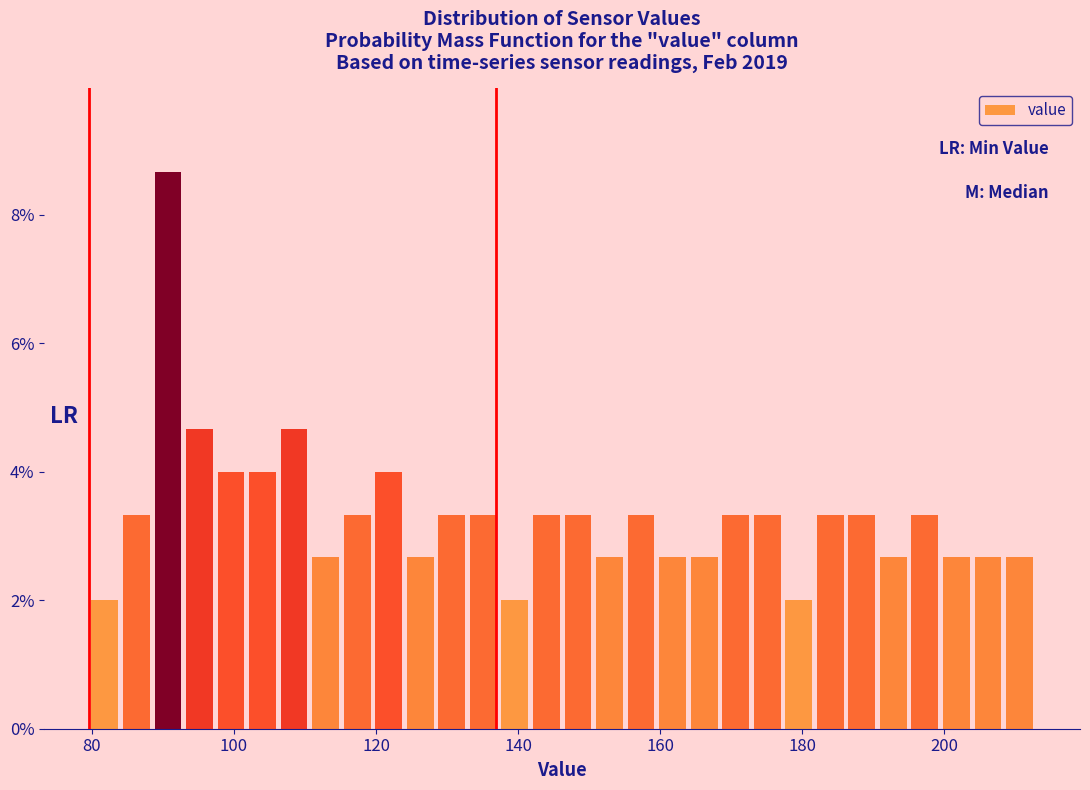

Around what value on the x-axis is the tallest bar? Give the approximate position of its centre, as read against the axis.

90